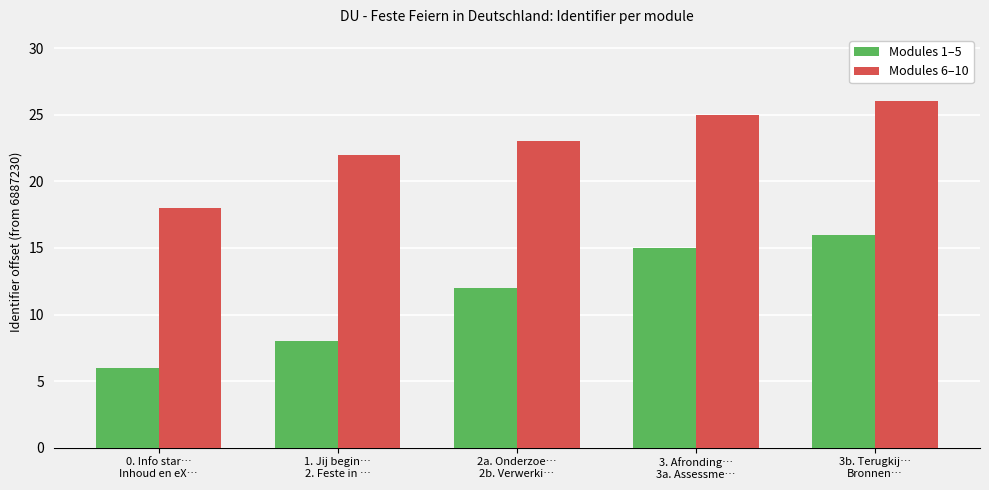

How many series are shown in this chart?

2